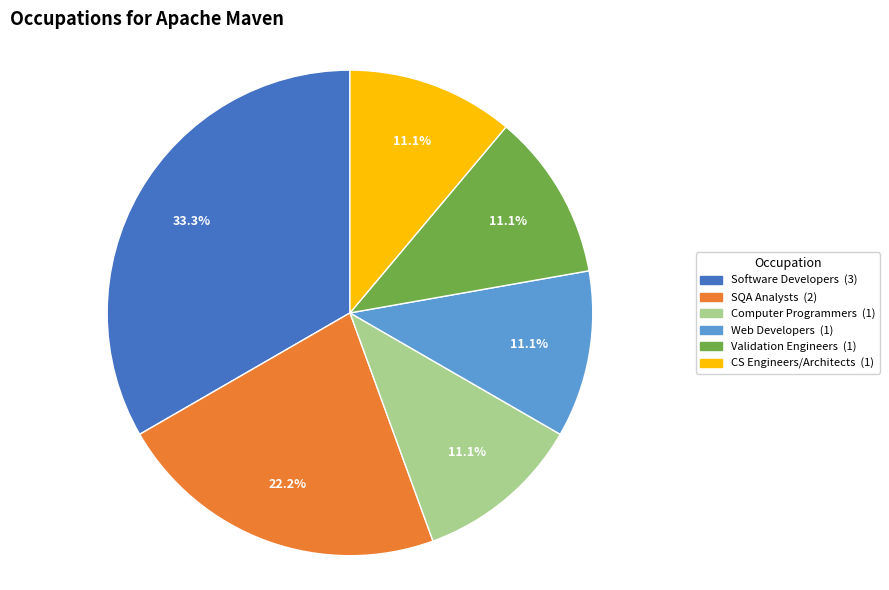

Is there a majority slice in this chart?

No